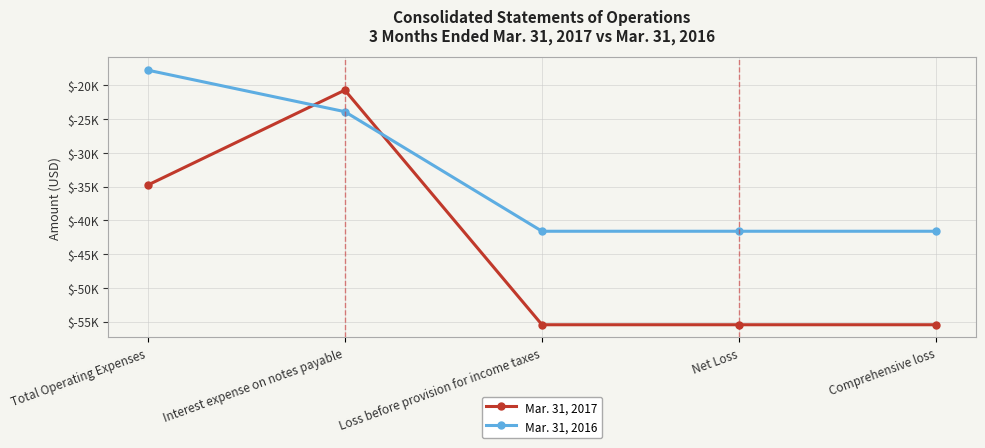

What is the sum of the Mar. 31, 2016 values at Comprehensive loss and Total Operating Expenses?

-59347